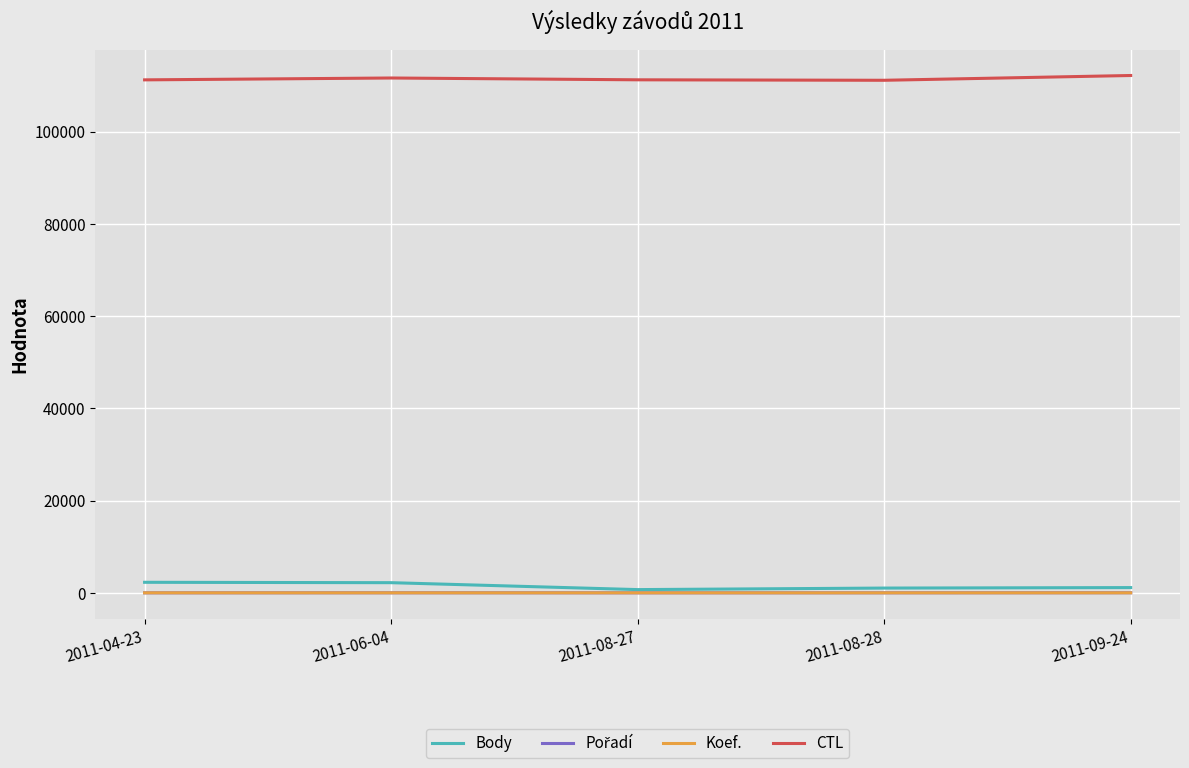

What position from the left is 2011-08-28?

4